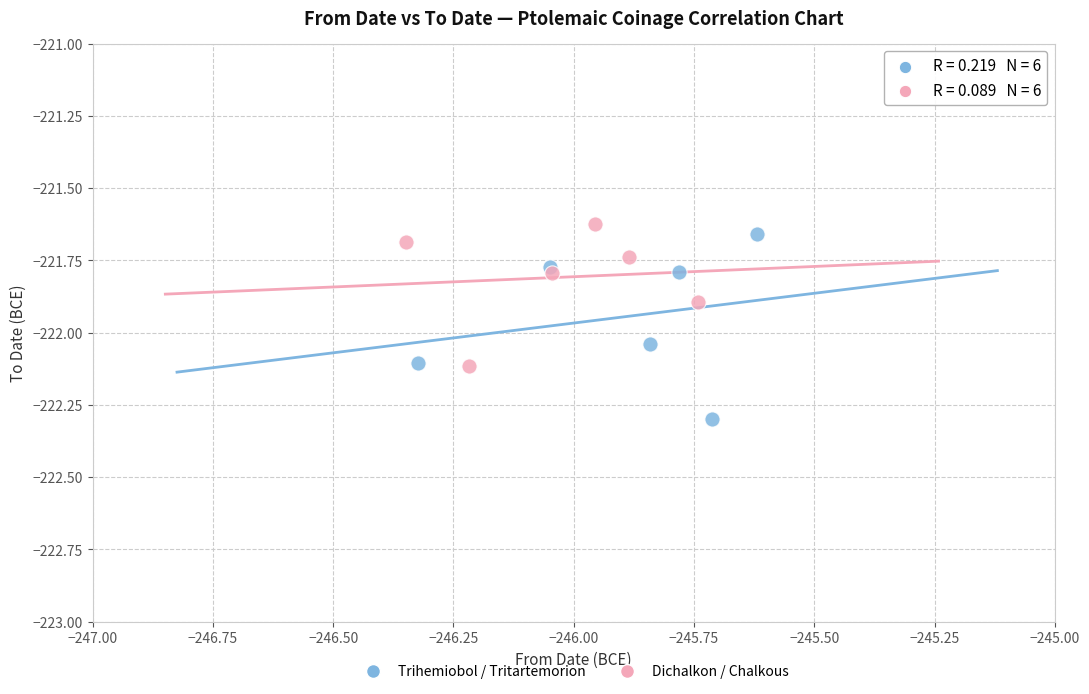

Which series reaches the minimum Y coordinate?

Trihemiobol / Tritartemorion